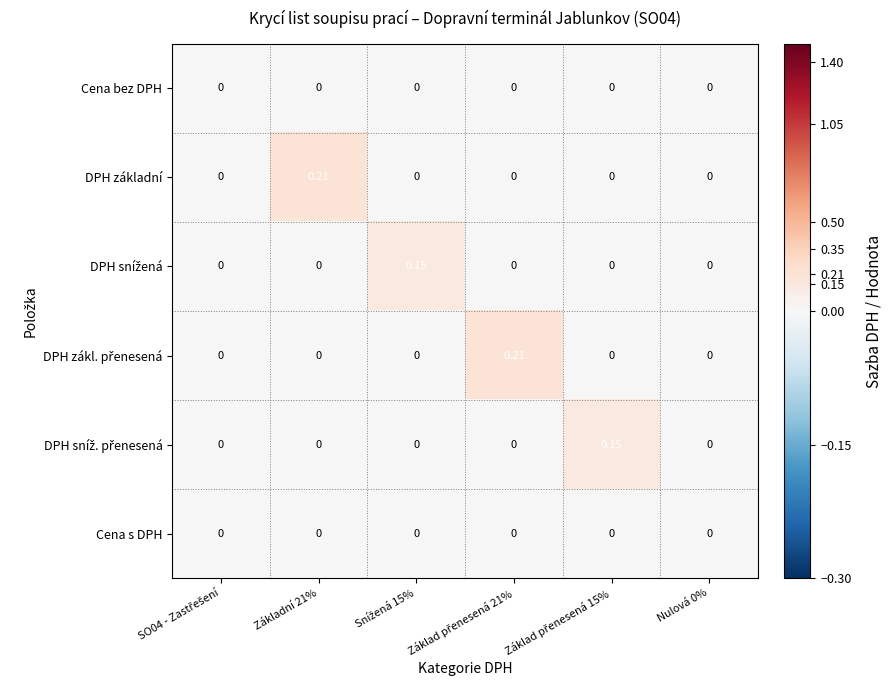

How many categories are shown in the chart?

6